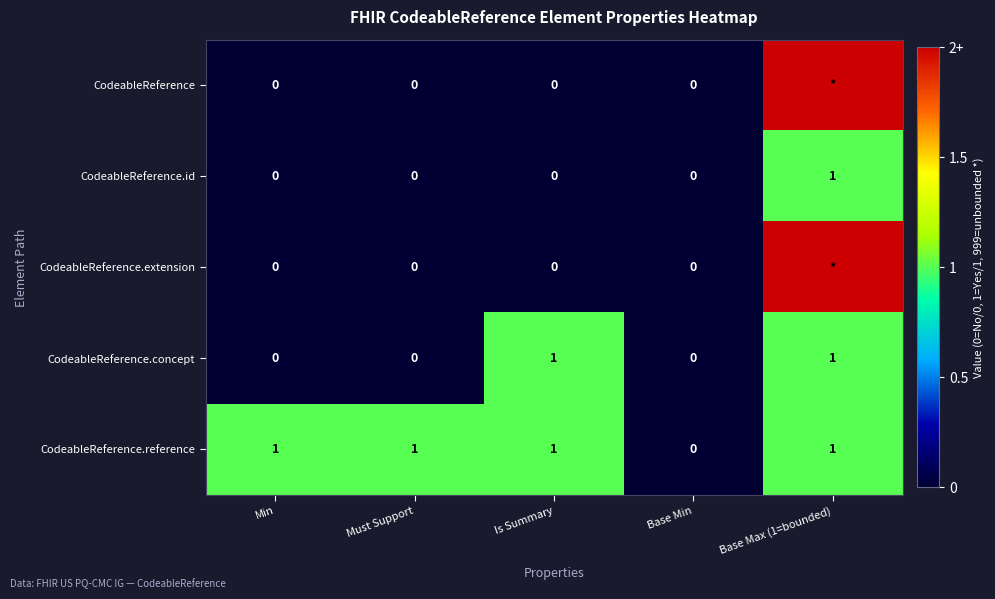

At which category does the chart reach its peak across all series?

Base Max (1=bounded)